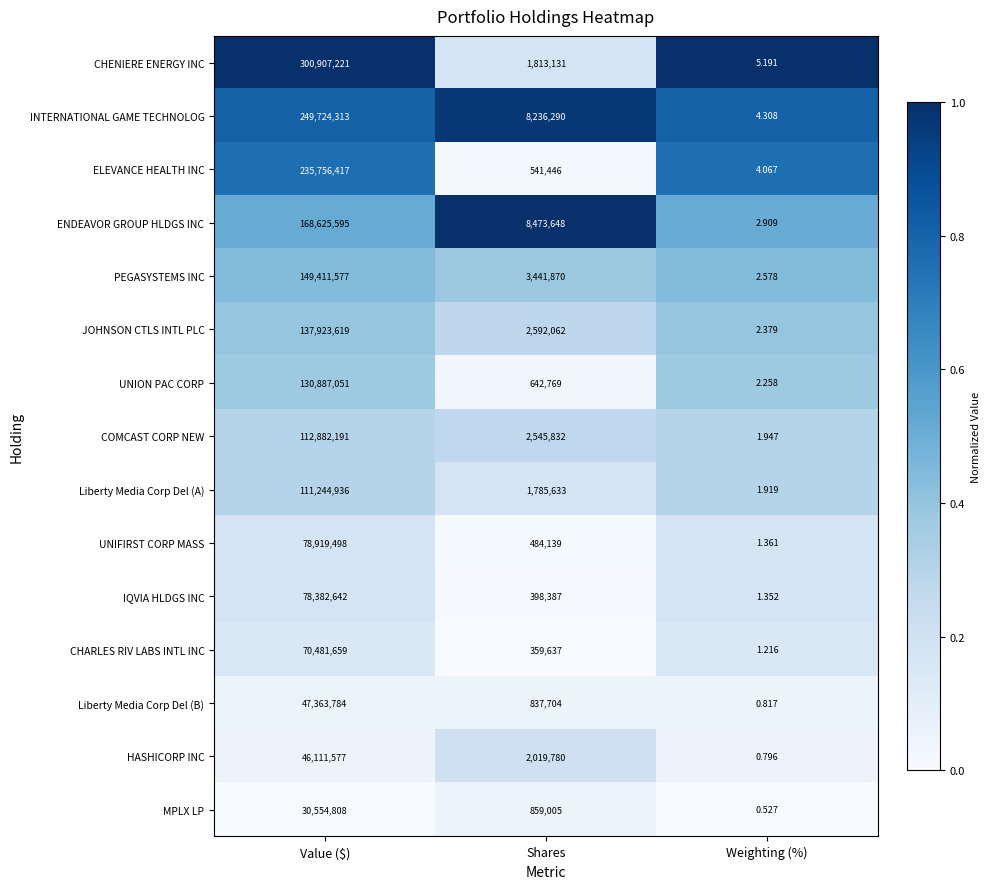

List the series in order of their peak value, highest first.

CHENIERE ENERGY INC, INTERNATIONAL GAME TECHNOLOG, ELEVANCE HEALTH INC, ENDEAVOR GROUP HLDGS INC, PEGASYSTEMS INC, JOHNSON CTLS INTL PLC, UNION PAC CORP, COMCAST CORP NEW, Liberty Media Corp Del (A), UNIFIRST CORP MASS, IQVIA HLDGS INC, CHARLES RIV LABS INTL INC, Liberty Media Corp Del (B), HASHICORP INC, MPLX LP